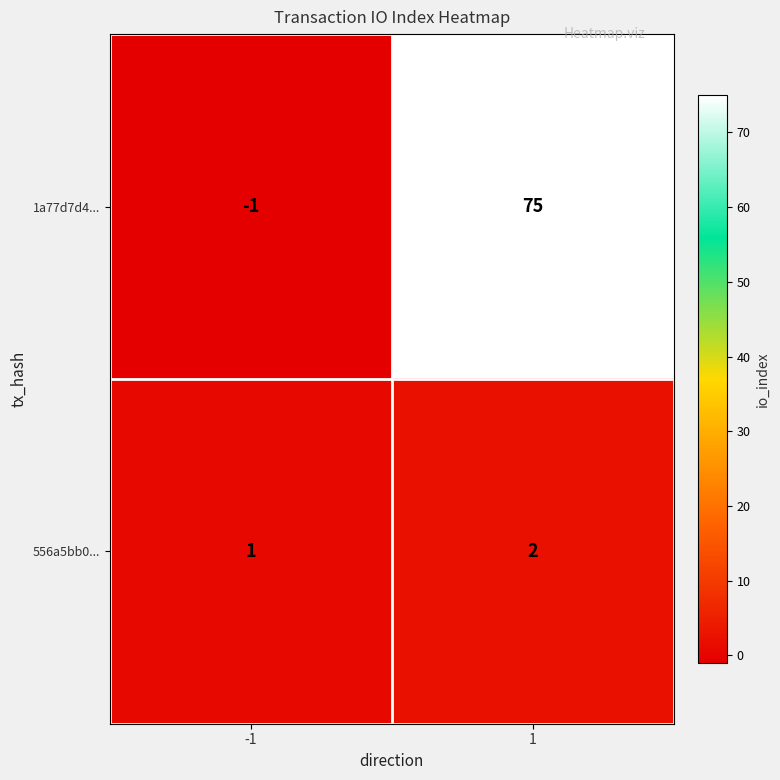

Reading right to left, what are all the values shown in this chart?

1a77d7d4...: 1=75	-1=-1
556a5bb0...: 1=2	-1=1